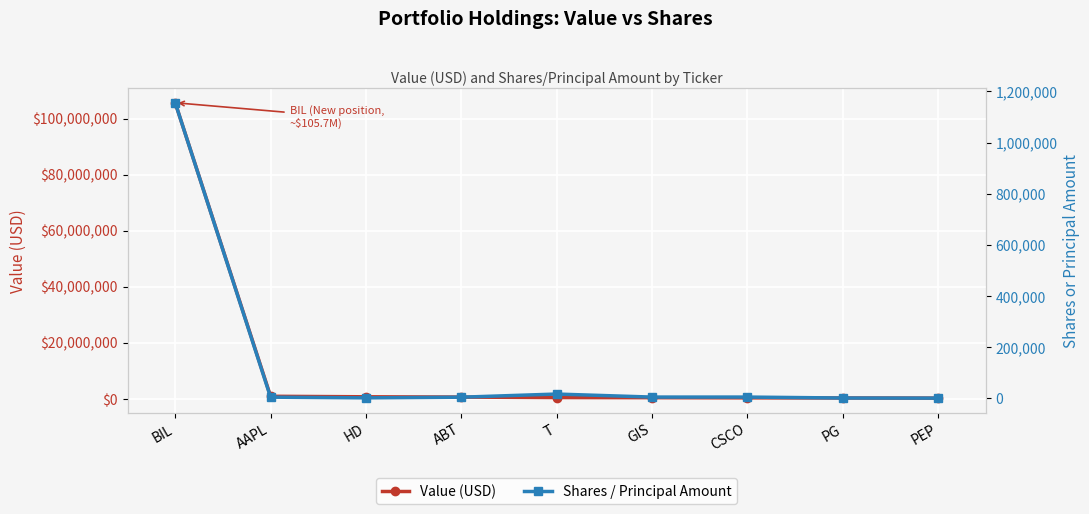

Which series has the largest total across all categories?

Value (USD)